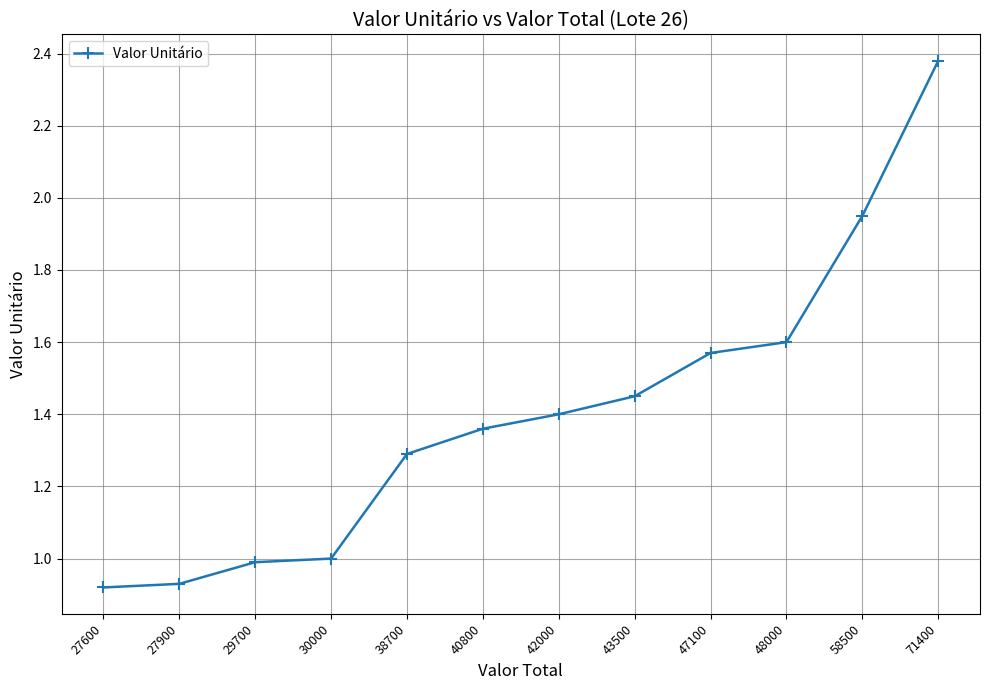

What is the difference between the maximum and minimum values?

1.5